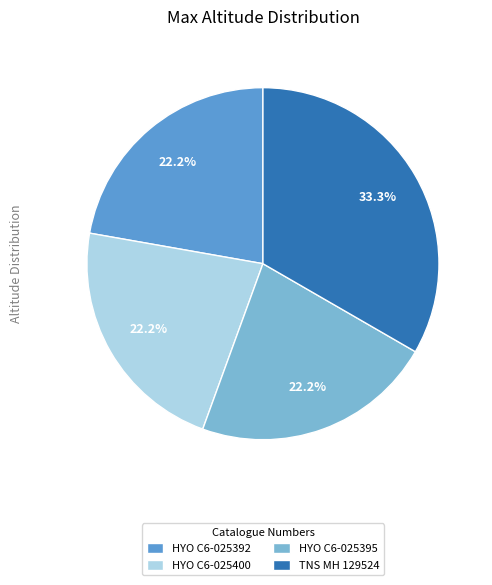

What is the ratio of the value at TNS MH 129524 to the value at HYO C6-025395?

1.5